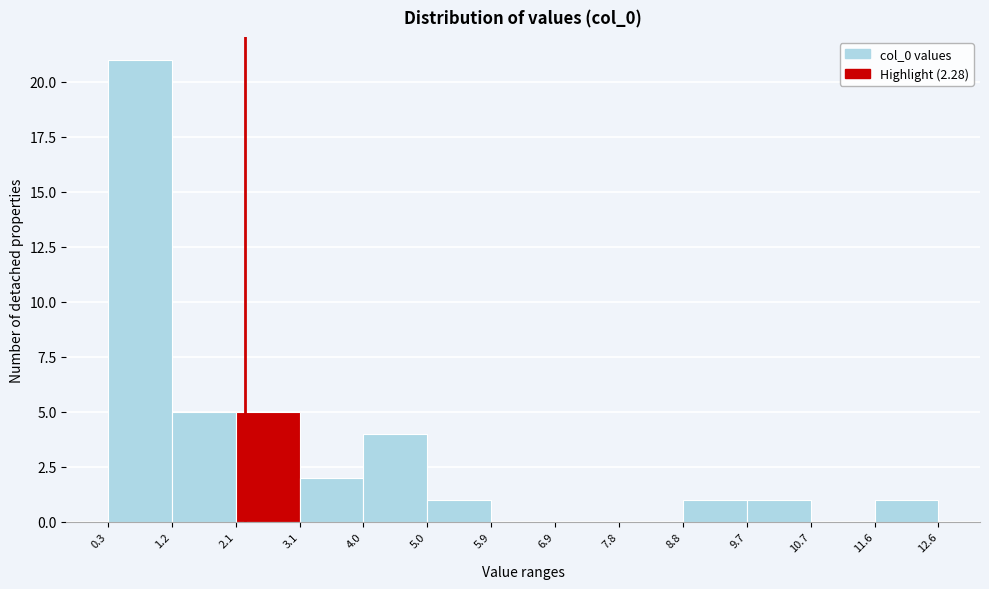

Reading left to right, transcribe this chart: for each bar, give the range it covers on the x-axis and its height. The values are not printed on the chart, so give them approximately, as read against the axis.

0.3 to 1.2: 21
1.2 to 2.1: 5
2.1 to 3.1: 5
3.1 to 4.0: 2
4.0 to 5.0: 4
5.0 to 5.9: 1
5.9 to 6.9: 0
6.9 to 7.8: 0
7.8 to 8.8: 0
8.8 to 9.7: 1
9.7 to 10.7: 1
10.7 to 11.6: 0
11.6 to 12.6: 1